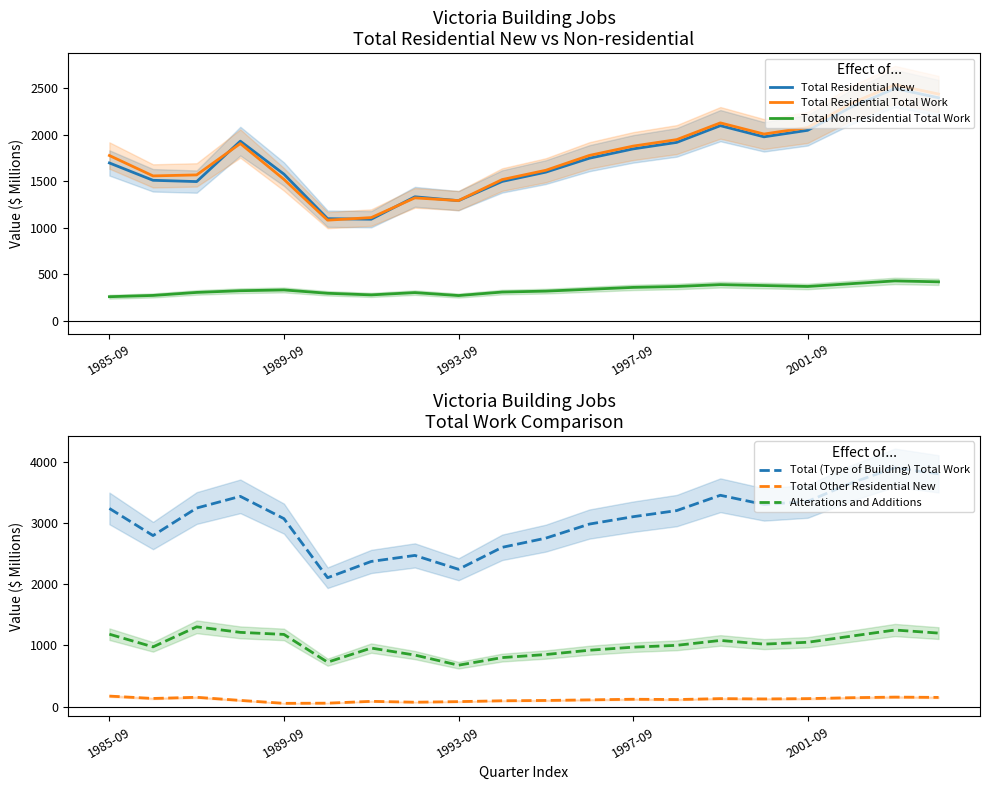

What is the sum of all Alterations and Additions values?

20336.1